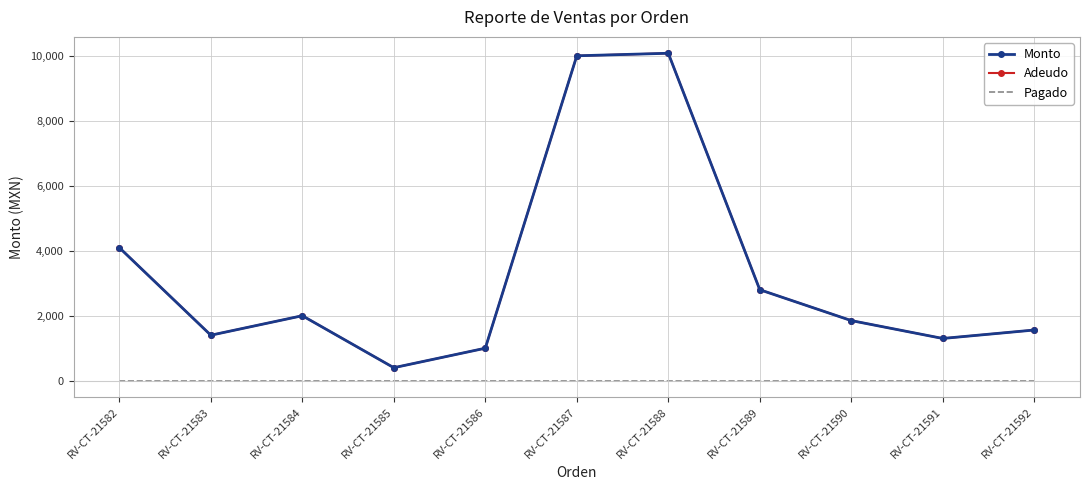

True or false: Adeudo has a value of 1877 at RV-CT-21591.

False